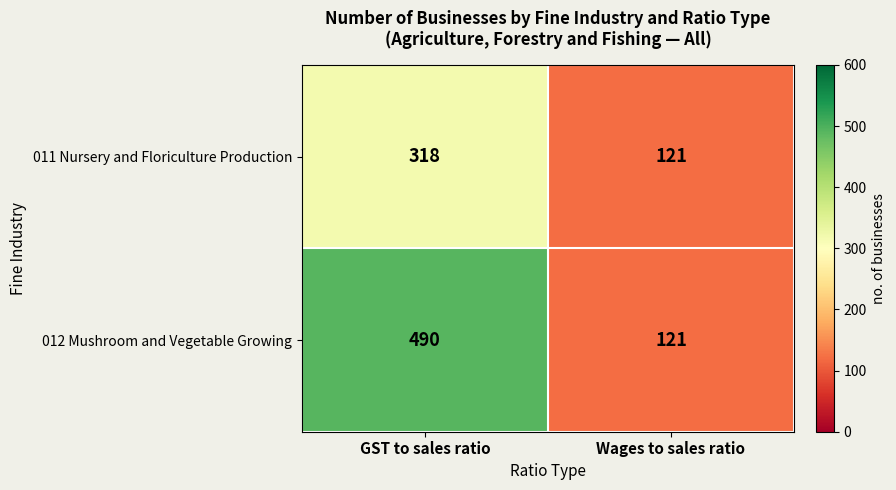

What is the highest value of the 012 Mushroom and Vegetable Growing series?

490